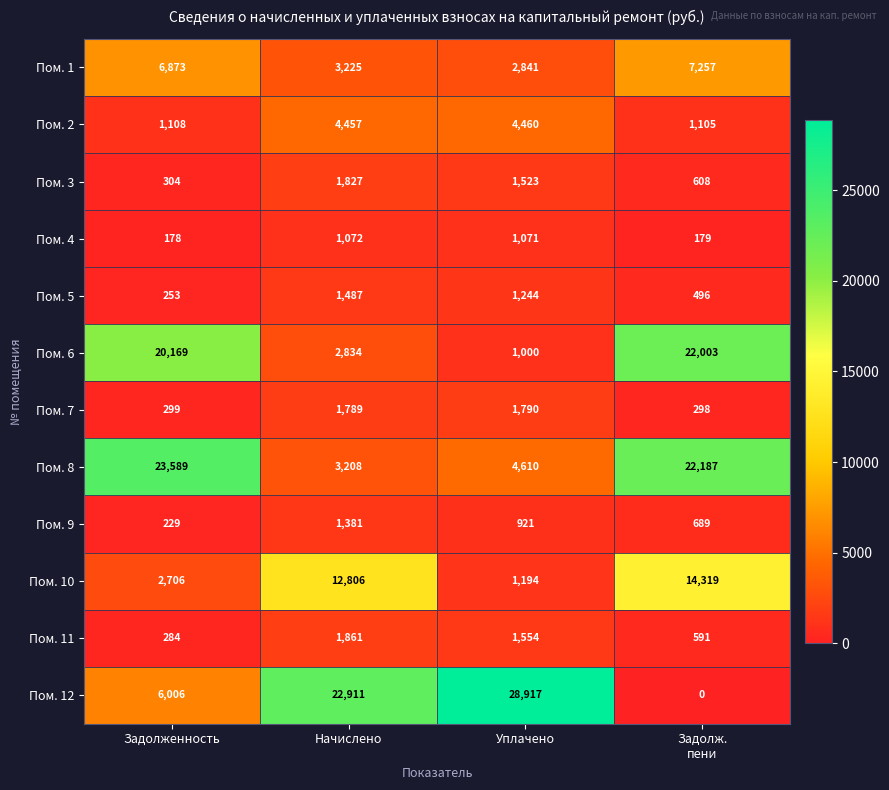

What is the difference between the Пом. 6 values at Уплачено and Задолженность?

19169